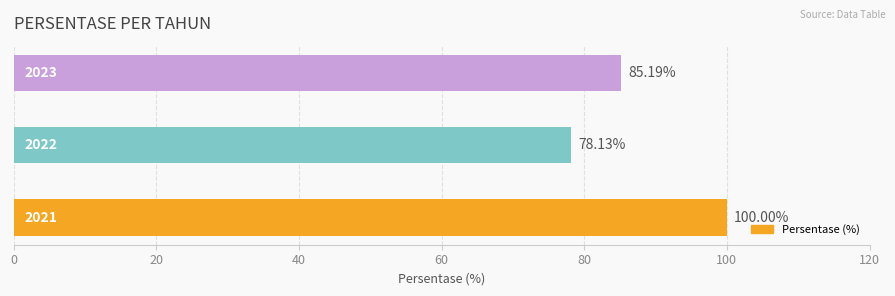

How many bars are there in total?

3